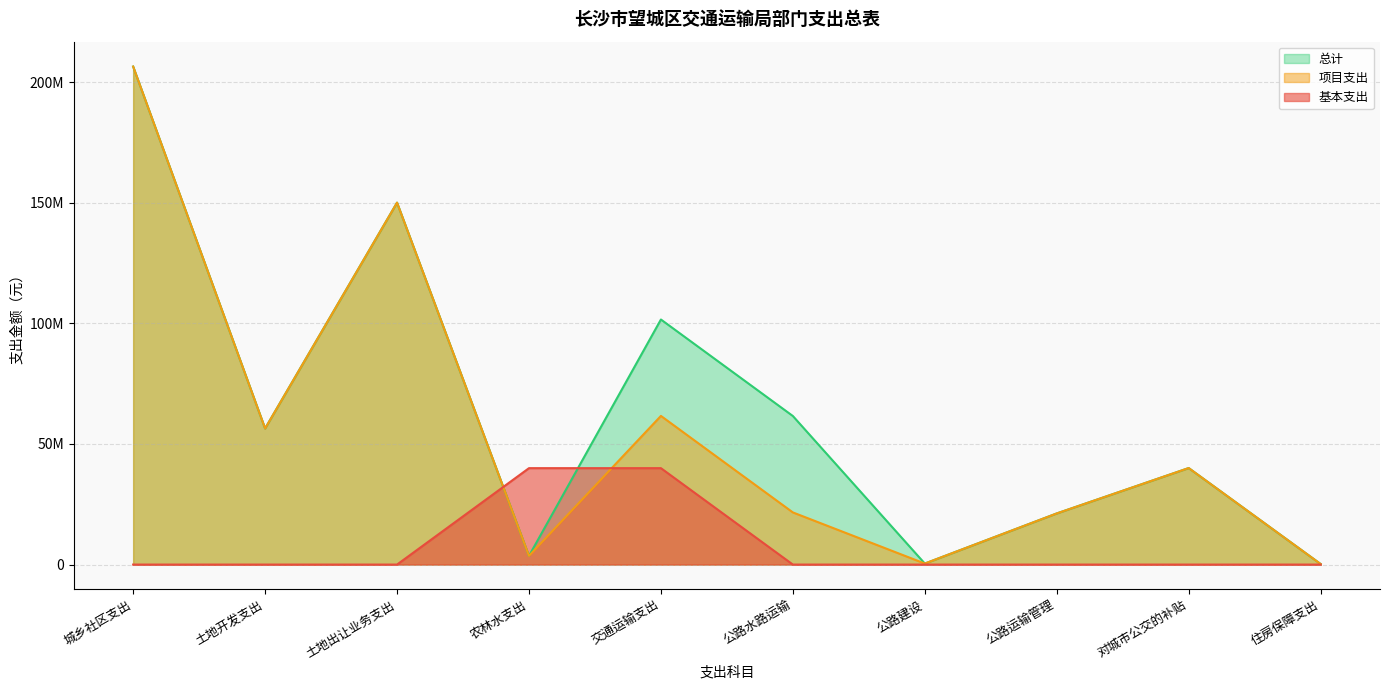

How many times do 项目支出 and 基本支出 cross each other?

2